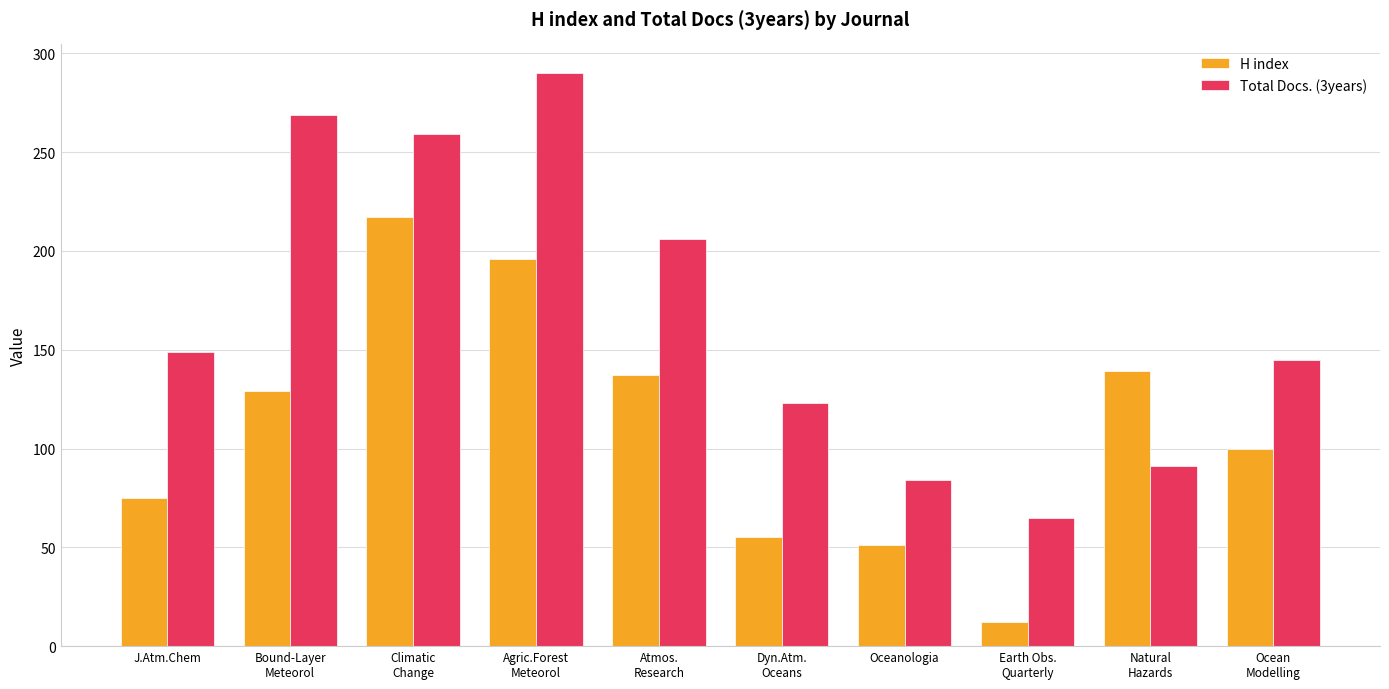

The Total Docs. (3years) series shows 117 at Oceanologia. True or false?

False